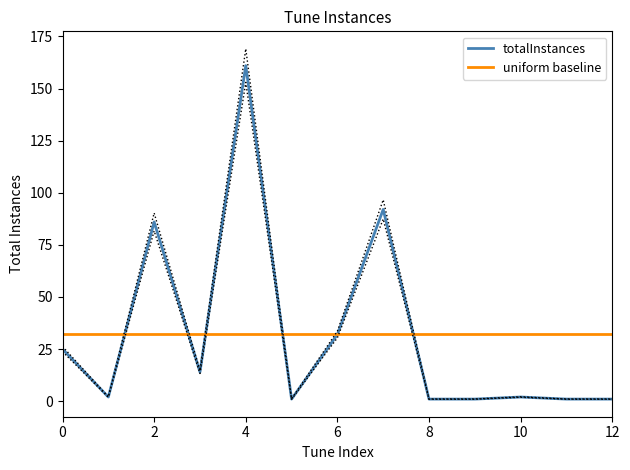

Is the value of uniform baseline at 7 greater than the value of totalInstances at 7?

No